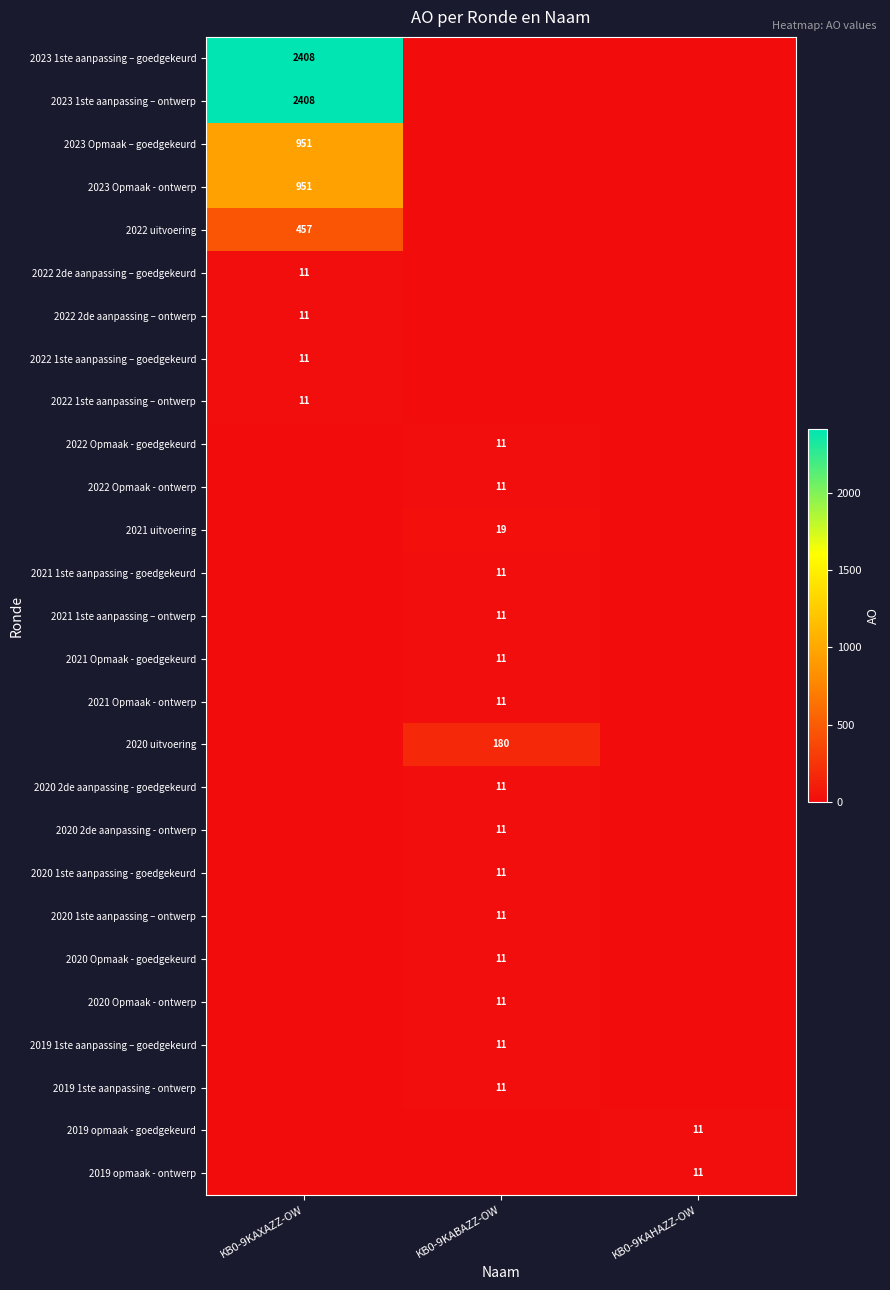

True or false: 2023 Opmaak – goedgekeurd has a value of 951 at KB0-9KAXAZZ-OW.

True